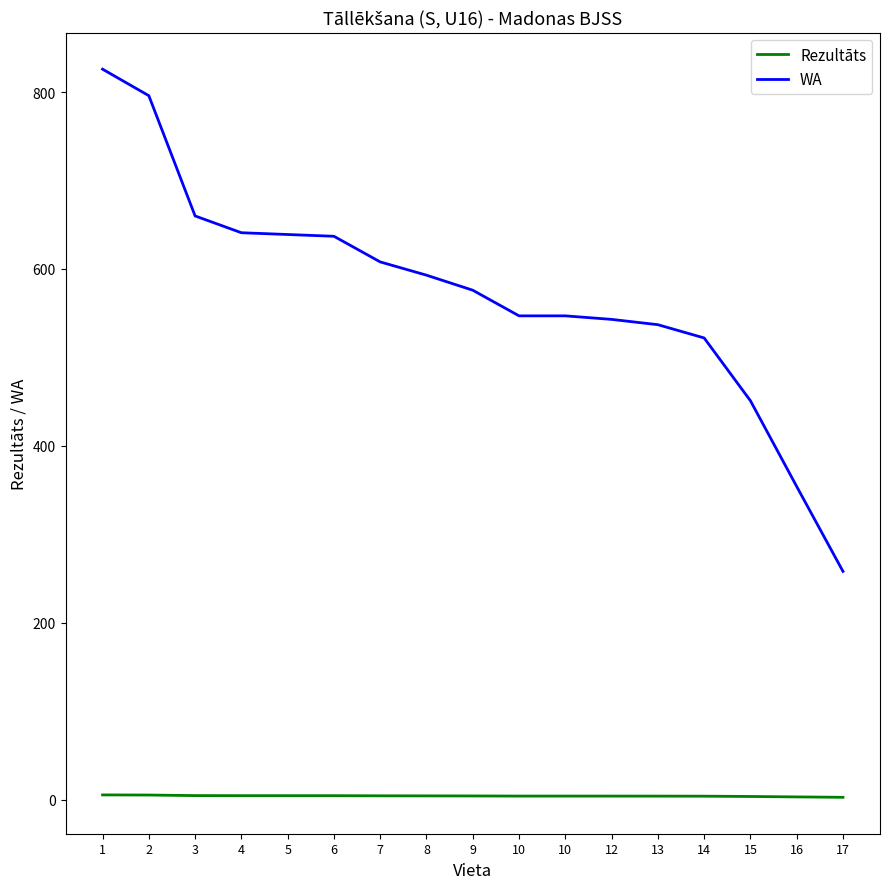

What is the value of the Rezultāts point at the 11th from the left?

3.9